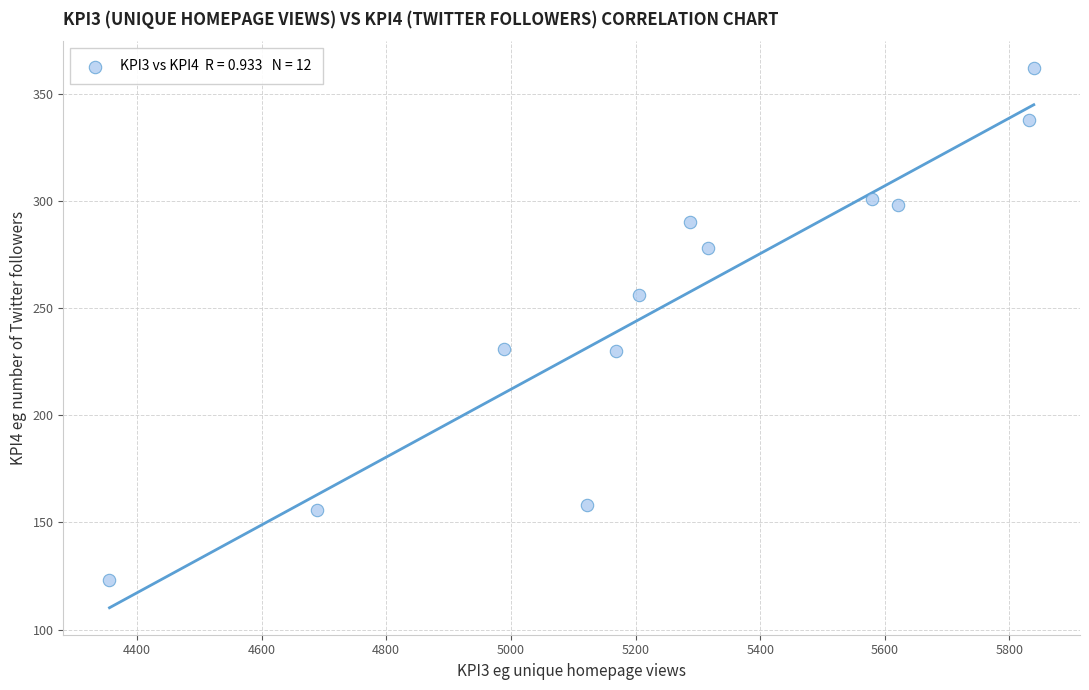

What is the average Y value?

252